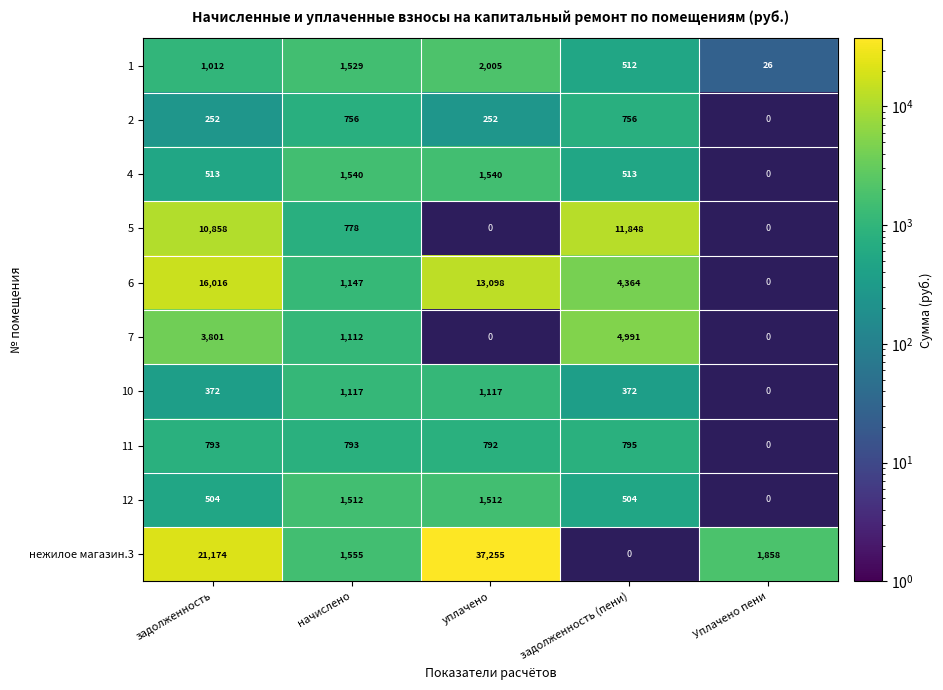

Is the value of 4 at задолженность (пени) greater than the value of 5 at задолженность?

No